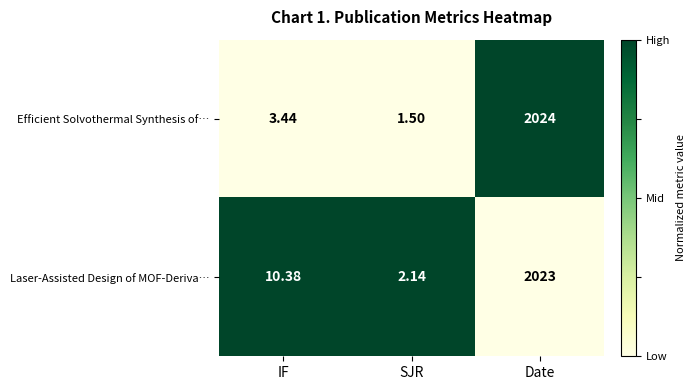

Rank the categories by Laser-Assisted Design of MOF-Deriva… value from highest to lowest.

Date, IF, SJR